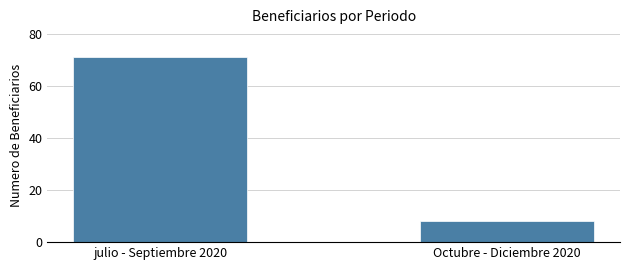

Reading left to right, list all the values displayed in this chart.

julio - Septiembre 2020=71	Octubre - Diciembre 2020=8